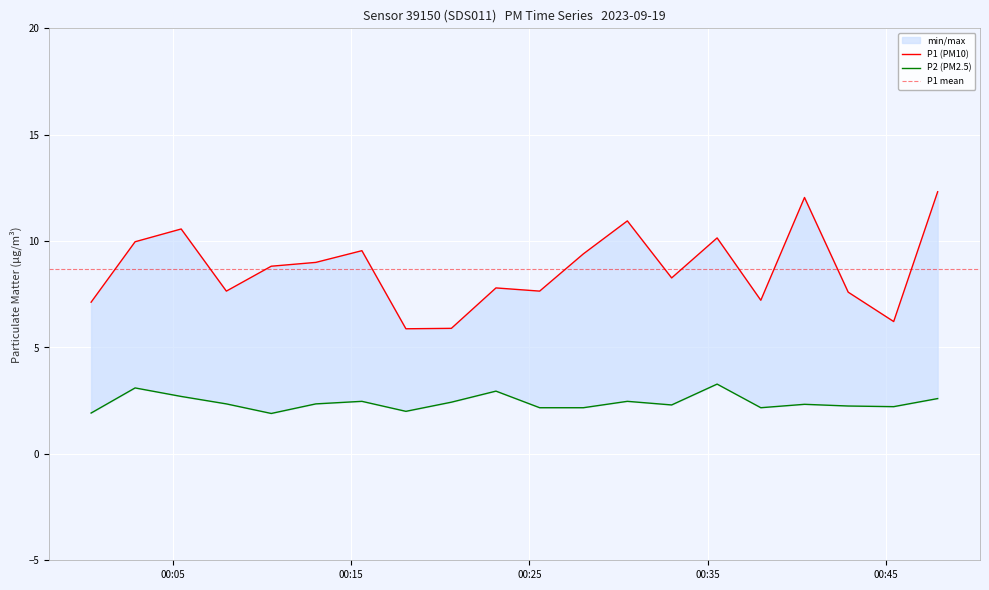

What is the label of the 8th point from the left?

2023-09-19T00:18:05